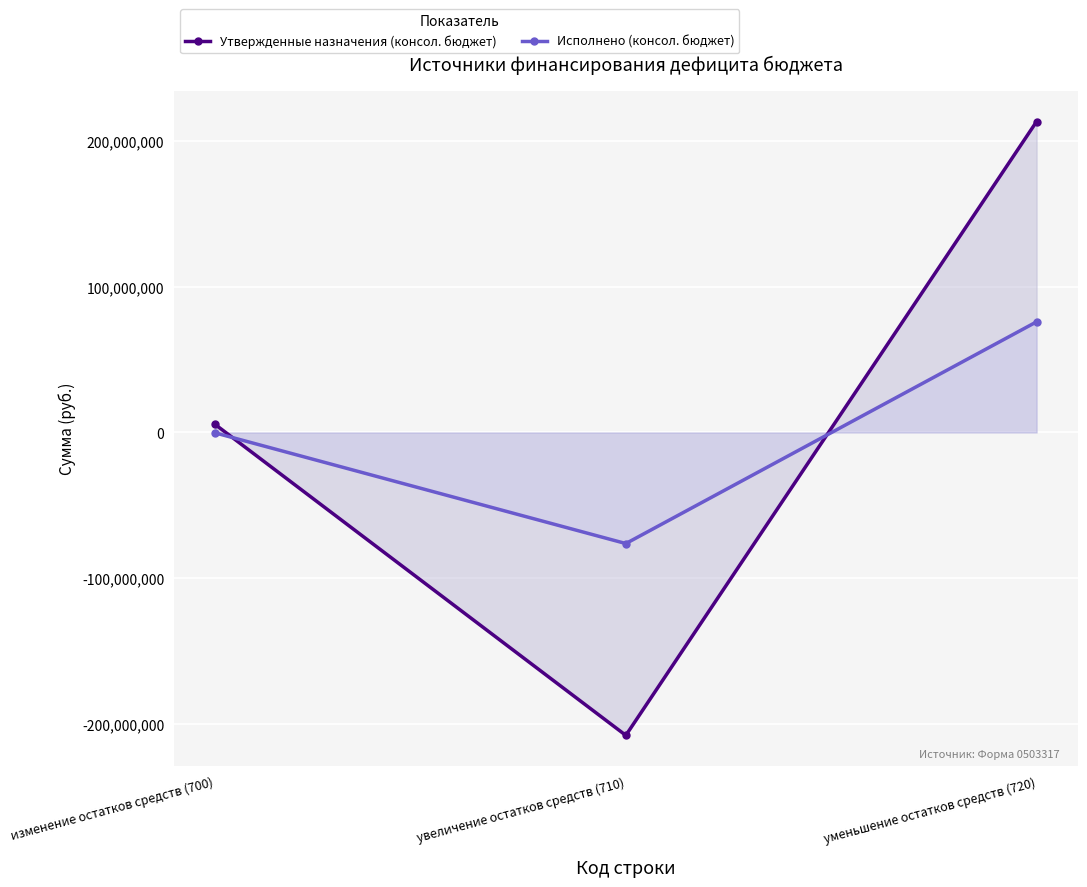

What position from the right is уменьшение остатков средств (720)?

1